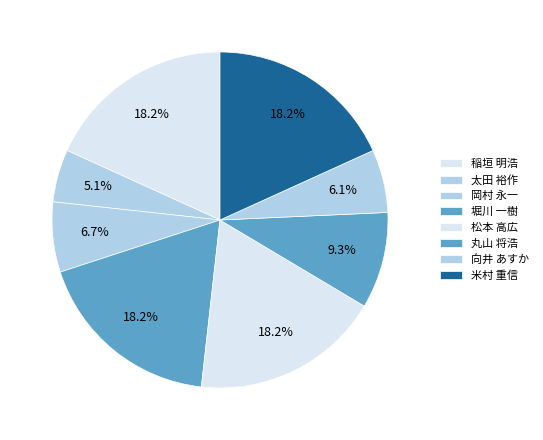

Is there any slice that represents more than half of the pie?

No